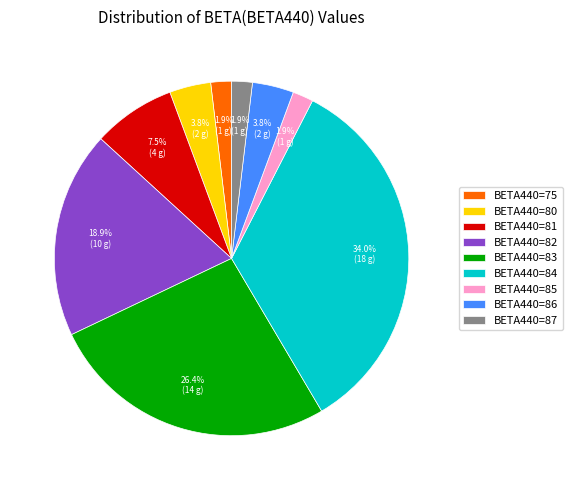

What is the largest slice in the pie chart?

BETA440=84